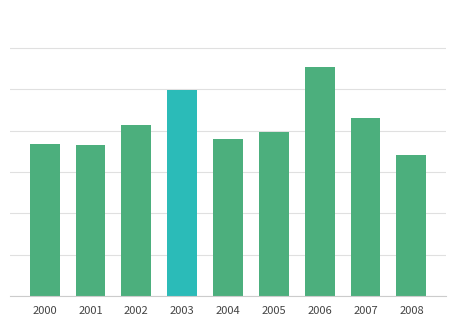

What is the value of the 1st bar from the left?

0.1